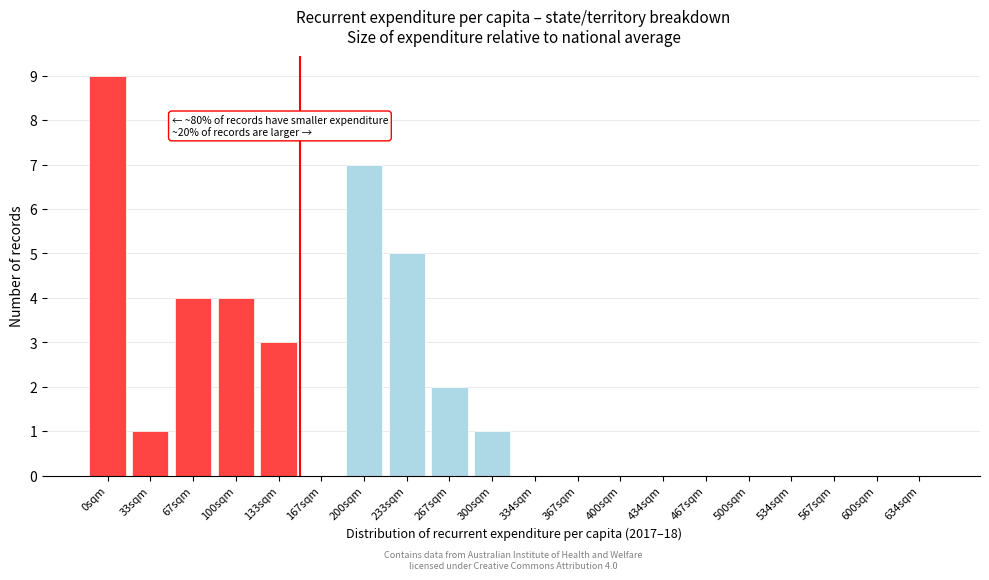

Reading left to right, extract all data points from this chart.

0sqm=9	33sqm=1	67sqm=4	100sqm=4	133sqm=3	167sqm=0	200sqm=7	233sqm=5	267sqm=2	300sqm=1	334sqm=0	367sqm=0	400sqm=0	434sqm=0	467sqm=0	500sqm=0	534sqm=0	567sqm=0	600sqm=0	634sqm=0